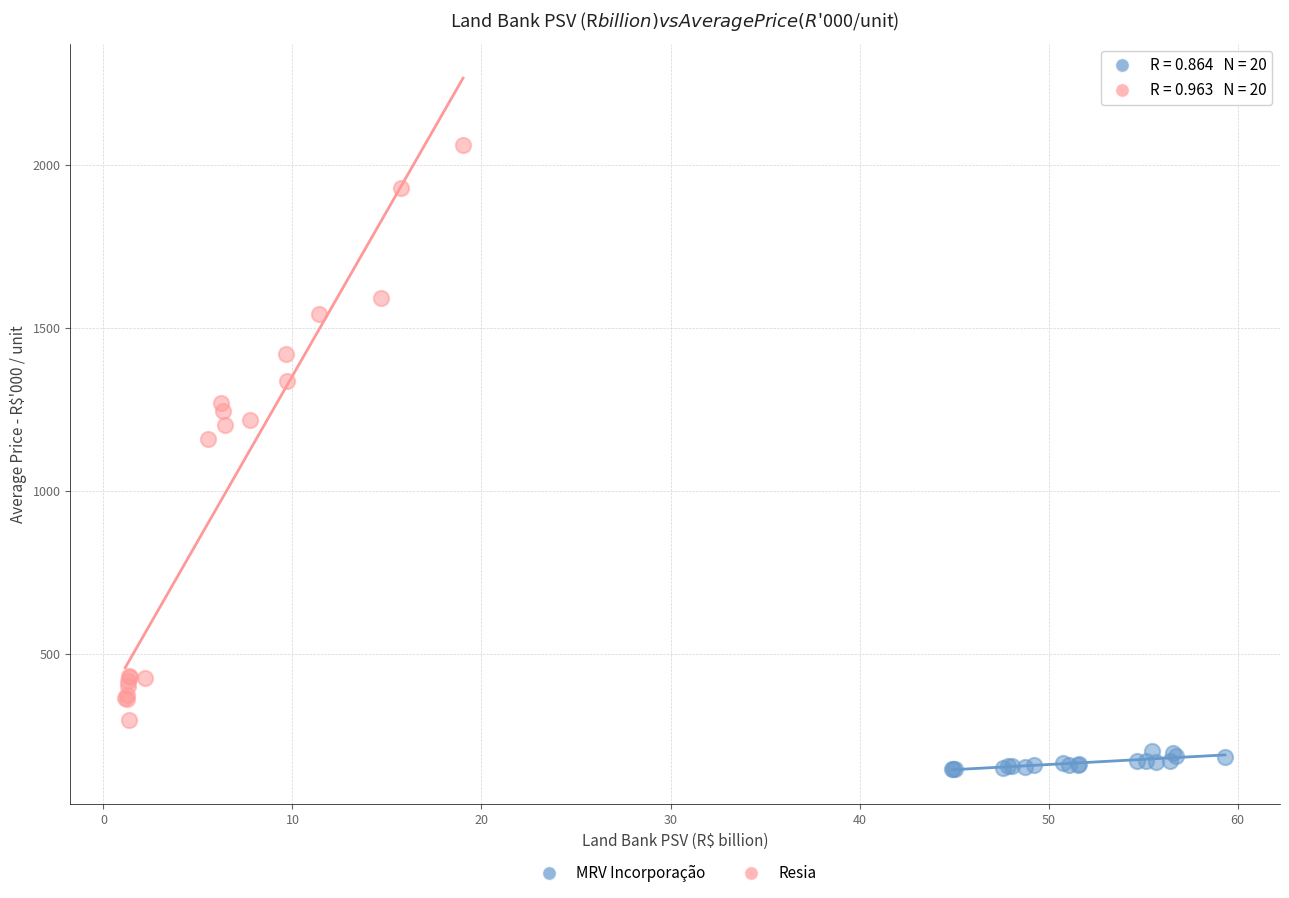

Which series reaches the minimum Y coordinate?

MRV Incorporação